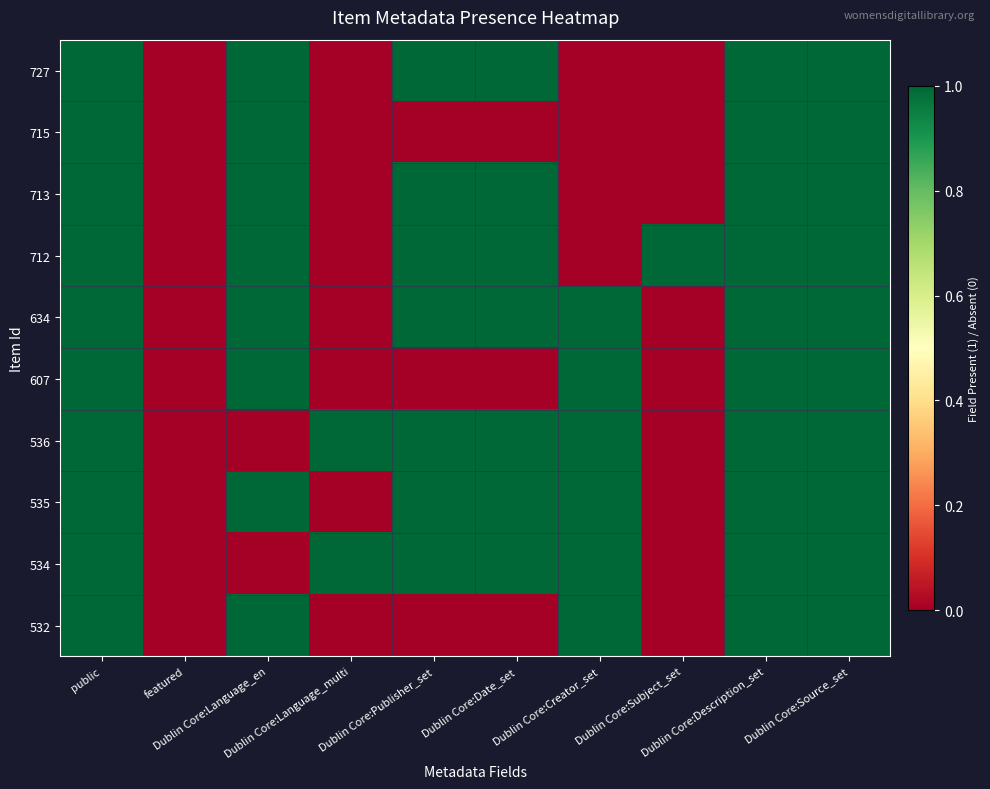

Reading right to left, what are all the values shown in this chart?

727: Dublin Core:Source_set=1	Dublin Core:Description_set=1	Dublin Core:Subject_set=0	Dublin Core:Creator_set=0	Dublin Core:Date_set=1	Dublin Core:Publisher_set=1	Dublin Core:Language_multi=0	Dublin Core:Language_en=1	featured=0	public=1
715: Dublin Core:Source_set=1	Dublin Core:Description_set=1	Dublin Core:Subject_set=0	Dublin Core:Creator_set=0	Dublin Core:Date_set=0	Dublin Core:Publisher_set=0	Dublin Core:Language_multi=0	Dublin Core:Language_en=1	featured=0	public=1
713: Dublin Core:Source_set=1	Dublin Core:Description_set=1	Dublin Core:Subject_set=0	Dublin Core:Creator_set=0	Dublin Core:Date_set=1	Dublin Core:Publisher_set=1	Dublin Core:Language_multi=0	Dublin Core:Language_en=1	featured=0	public=1
712: Dublin Core:Source_set=1	Dublin Core:Description_set=1	Dublin Core:Subject_set=1	Dublin Core:Creator_set=0	Dublin Core:Date_set=1	Dublin Core:Publisher_set=1	Dublin Core:Language_multi=0	Dublin Core:Language_en=1	featured=0	public=1
634: Dublin Core:Source_set=1	Dublin Core:Description_set=1	Dublin Core:Subject_set=0	Dublin Core:Creator_set=1	Dublin Core:Date_set=1	Dublin Core:Publisher_set=1	Dublin Core:Language_multi=0	Dublin Core:Language_en=1	featured=0	public=1
607: Dublin Core:Source_set=1	Dublin Core:Description_set=1	Dublin Core:Subject_set=0	Dublin Core:Creator_set=1	Dublin Core:Date_set=0	Dublin Core:Publisher_set=0	Dublin Core:Language_multi=0	Dublin Core:Language_en=1	featured=0	public=1
536: Dublin Core:Source_set=1	Dublin Core:Description_set=1	Dublin Core:Subject_set=0	Dublin Core:Creator_set=1	Dublin Core:Date_set=1	Dublin Core:Publisher_set=1	Dublin Core:Language_multi=1	Dublin Core:Language_en=0	featured=0	public=1
535: Dublin Core:Source_set=1	Dublin Core:Description_set=1	Dublin Core:Subject_set=0	Dublin Core:Creator_set=1	Dublin Core:Date_set=1	Dublin Core:Publisher_set=1	Dublin Core:Language_multi=0	Dublin Core:Language_en=1	featured=0	public=1
534: Dublin Core:Source_set=1	Dublin Core:Description_set=1	Dublin Core:Subject_set=0	Dublin Core:Creator_set=1	Dublin Core:Date_set=1	Dublin Core:Publisher_set=1	Dublin Core:Language_multi=1	Dublin Core:Language_en=0	featured=0	public=1
532: Dublin Core:Source_set=1	Dublin Core:Description_set=1	Dublin Core:Subject_set=0	Dublin Core:Creator_set=1	Dublin Core:Date_set=0	Dublin Core:Publisher_set=0	Dublin Core:Language_multi=0	Dublin Core:Language_en=1	featured=0	public=1